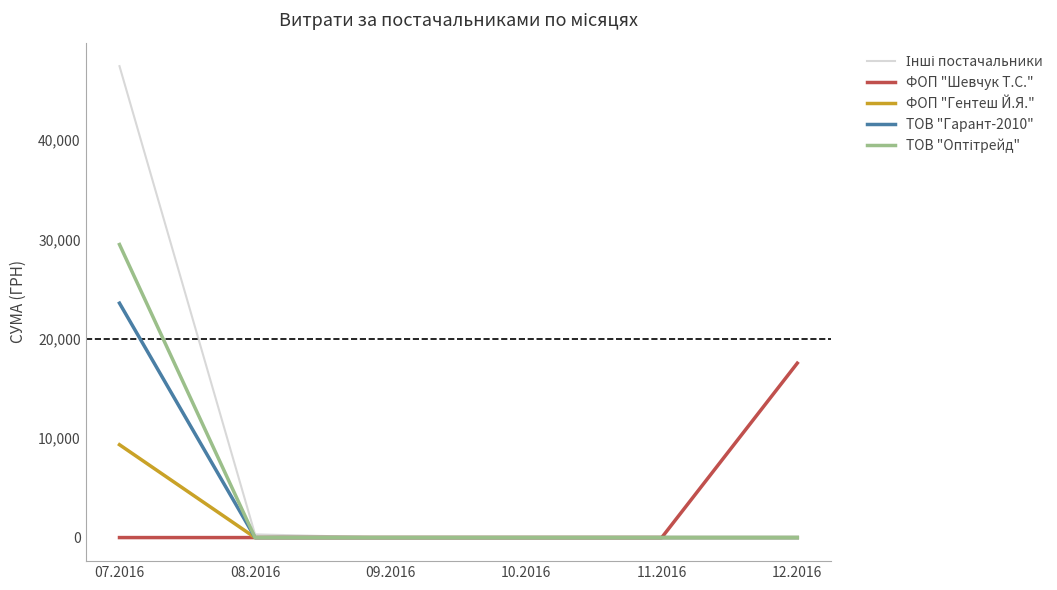

What is the difference between the maximum and second lowest values in the ТОВ "Гарант-2010" series?

23586.0